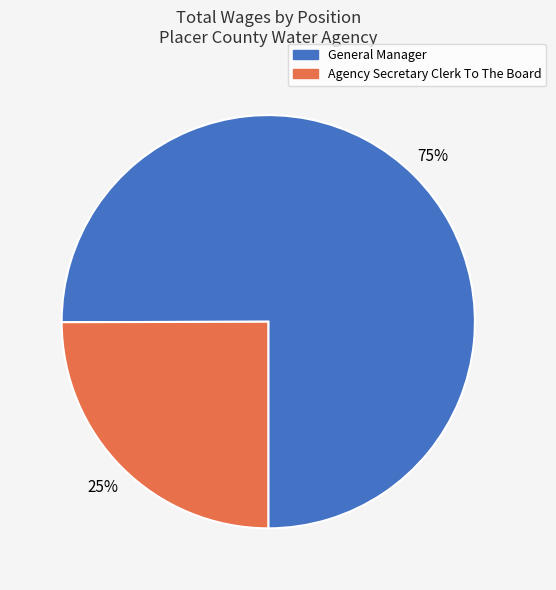

Which has a higher value, General Manager or Agency Secretary Clerk To The Board?

General Manager